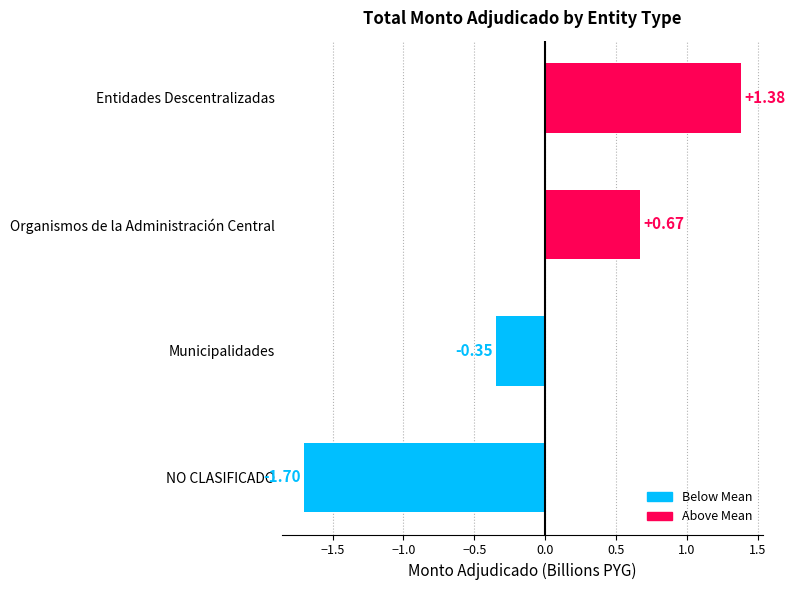

What is the label of the 3rd bar from the top?

Municipalidades